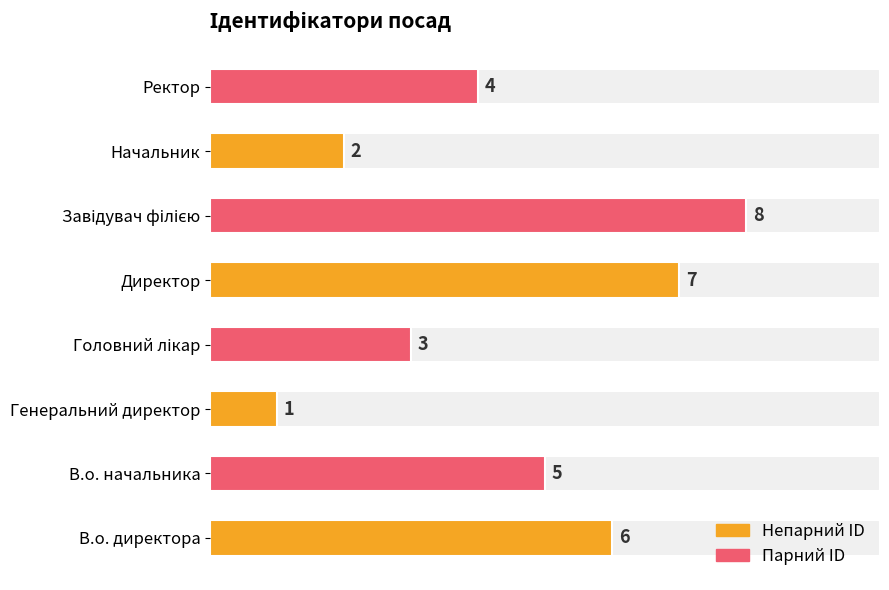

Read the value at Головний лікар.

3